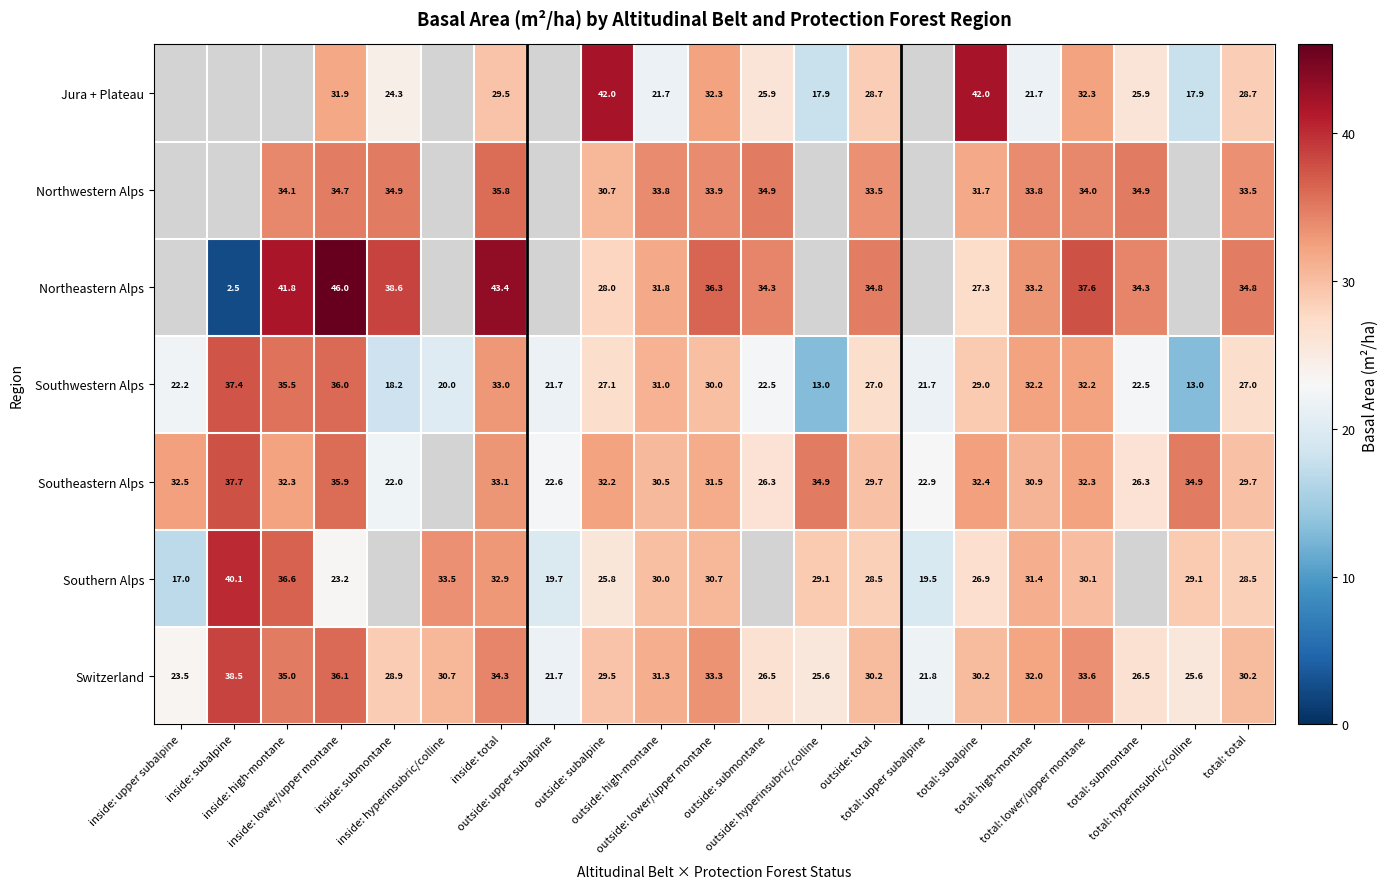

Which category has the lowest value across all series?

inside: subalpine